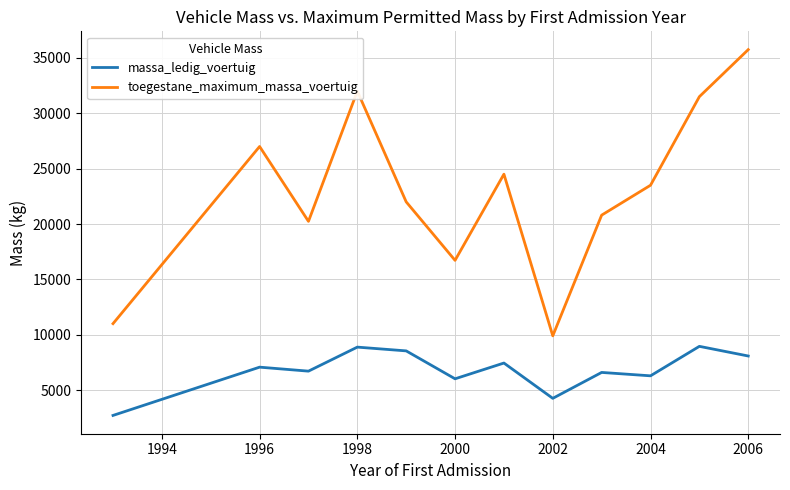

What is the minimum value shown in the chart?

2710.0